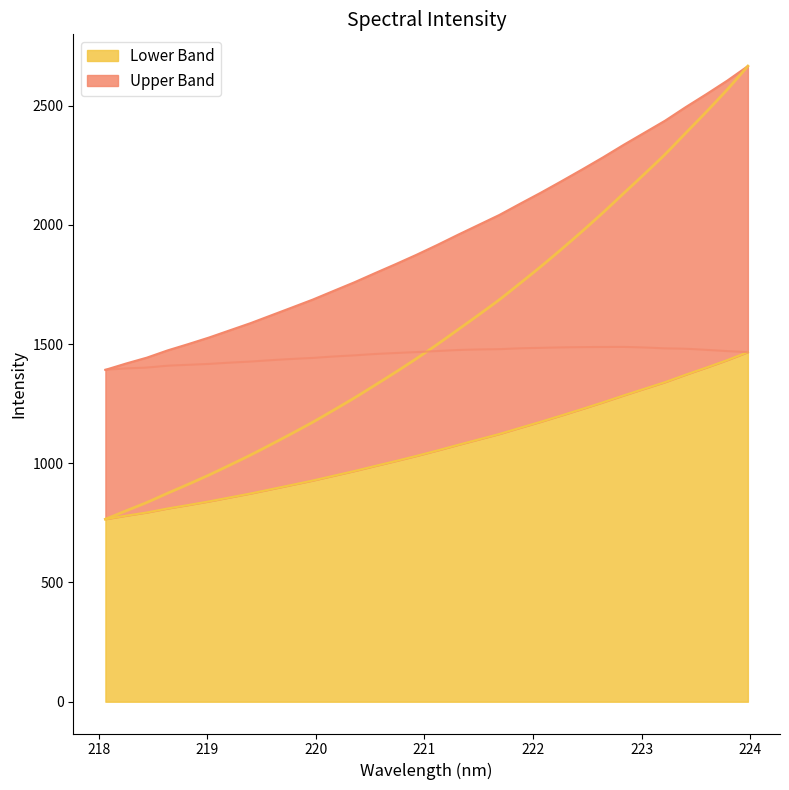

Rank the categories by value from highest to lowest.

223.9802, 223.7895, 223.5987, 223.408, 223.2172, 223.0264, 222.8355, 222.6447, 222.4538, 222.263, 222.0721, 221.8812, 221.6902, 221.4993, 221.3083, 221.1174, 220.9264, 220.7354, 220.5444, 220.3533, 220.1623, 219.9712, 219.7801, 219.589, 219.3979, 219.2067, 219.0156, 218.8244, 218.6332, 218.442, 218.2508, 218.0596